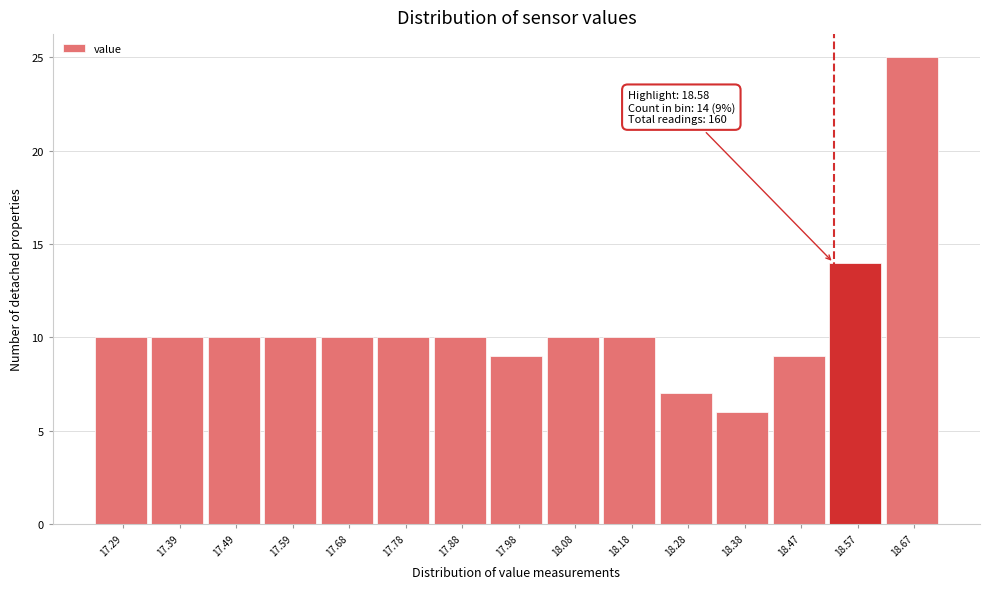

Reading right to left, what are all the values shown in this chart?

25	14	9	6	7	10	10	9	10	10	10	10	10	10	10